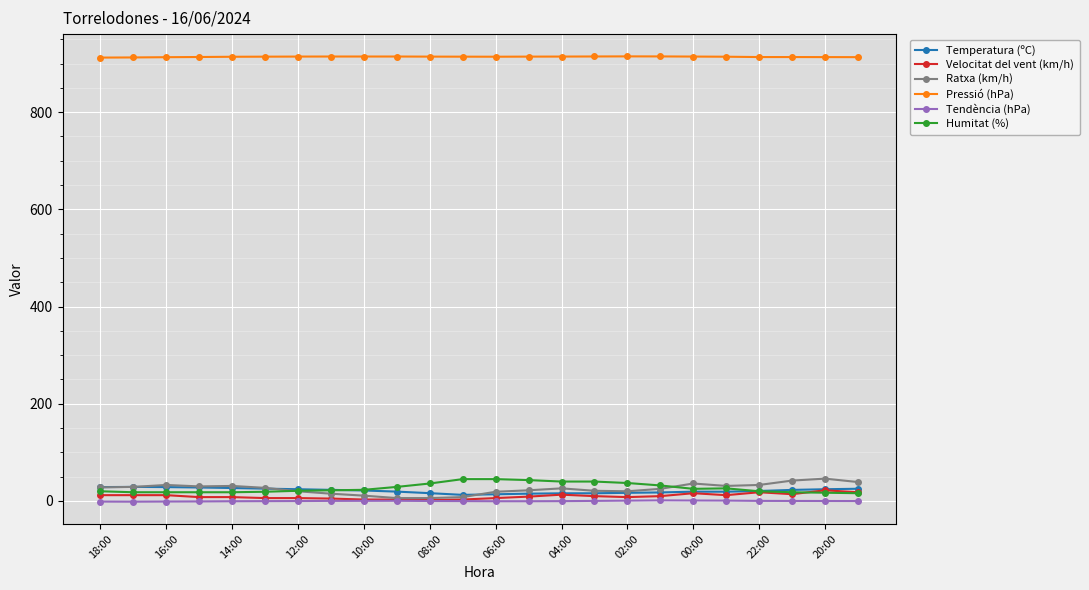

What is the value of the Ratxa (km/h) point at the 22nd from the left?

42.0